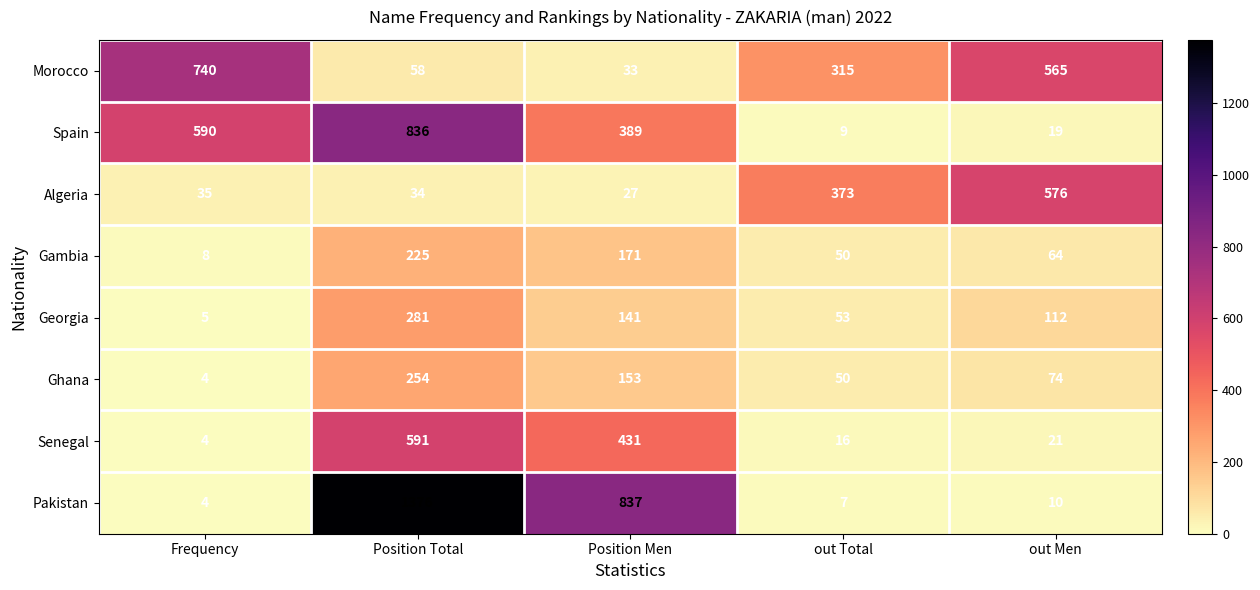

The value of Senegal at Frequency is 5. True or false?

False